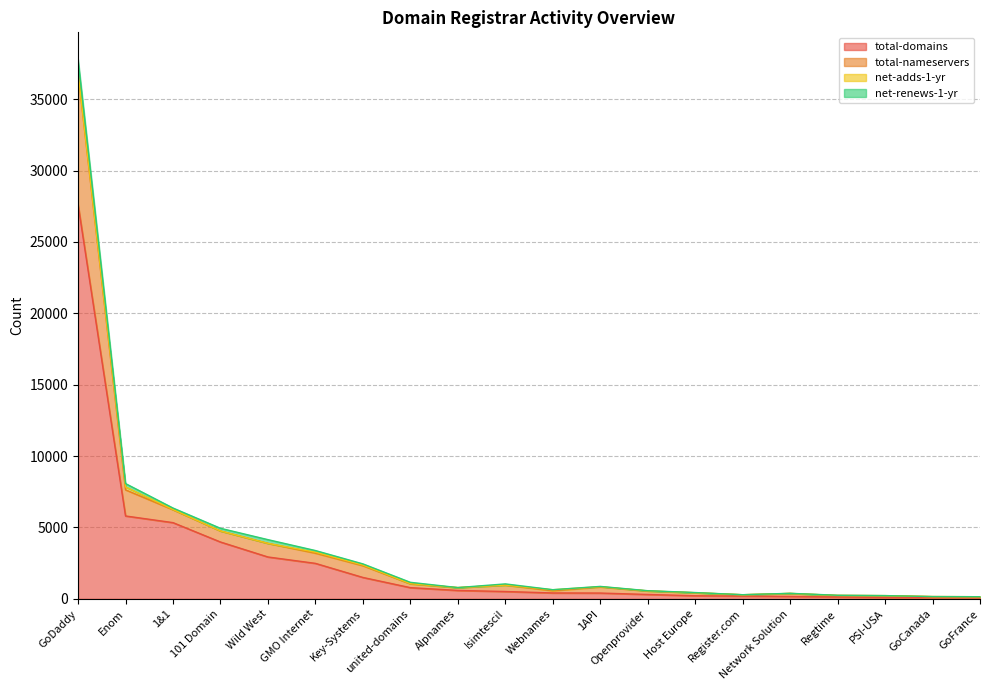

What is the highest value of the total-domains series?

27623